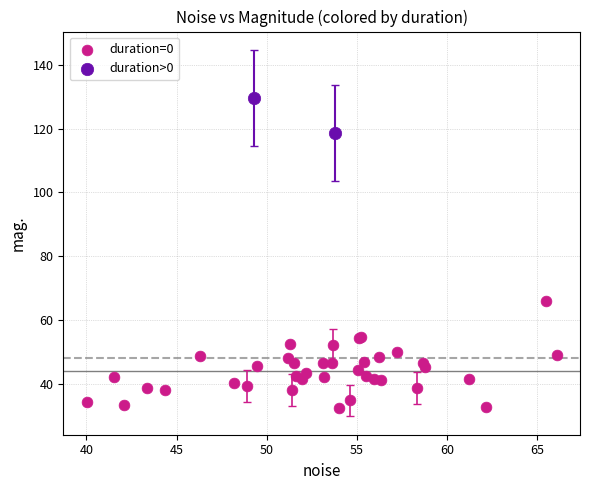

What are all the series names shown in the legend?

duration=0, duration>0